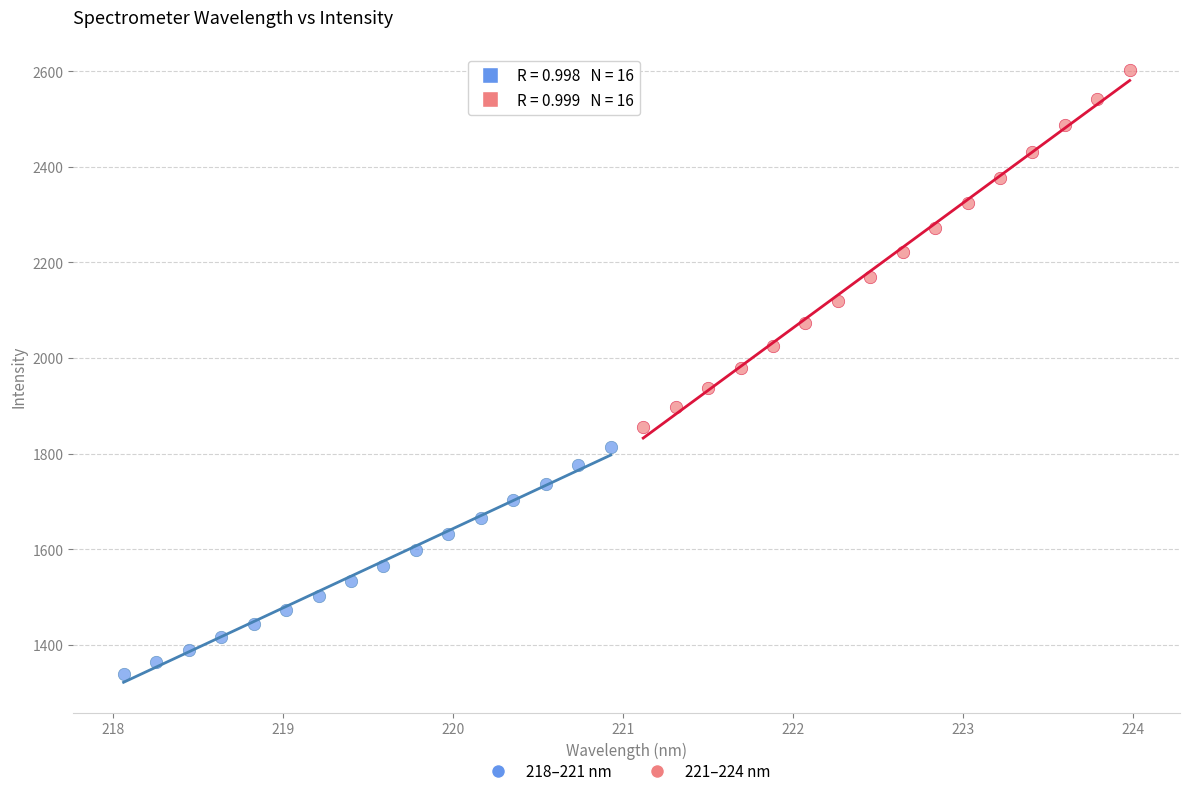

Which series has the widest spread of Y values?

221–224 nm